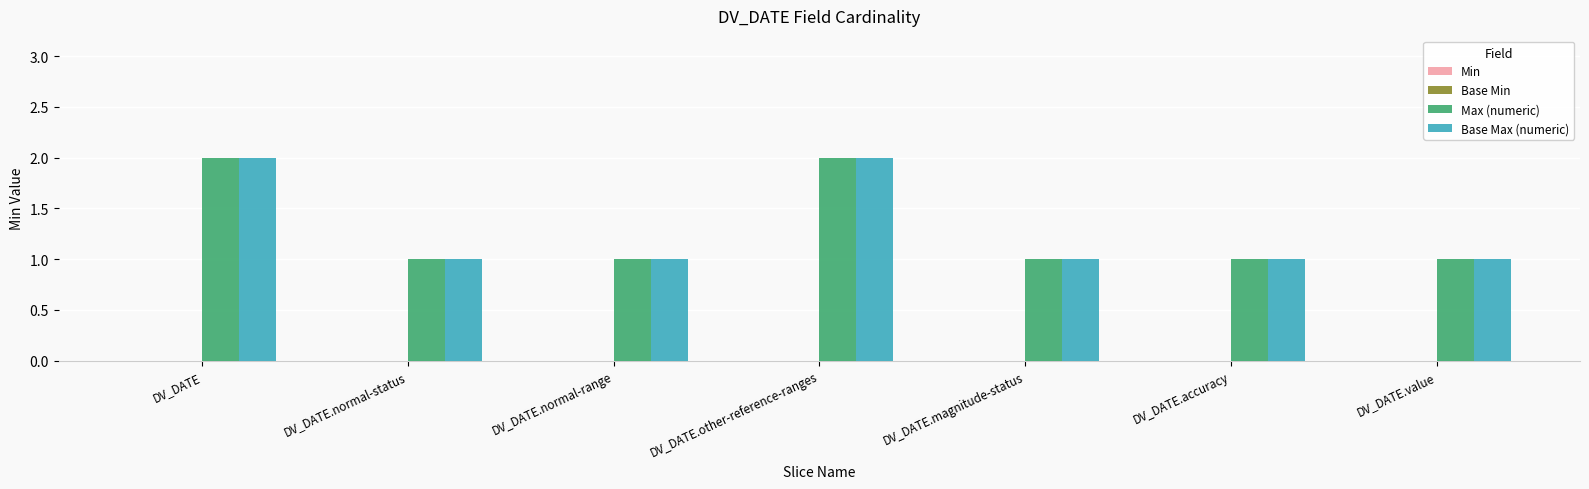

Is the value of Base Max (numeric) at DV_DATE.magnitude-status greater than the value of Max (numeric) at DV_DATE.other-reference-ranges?

No